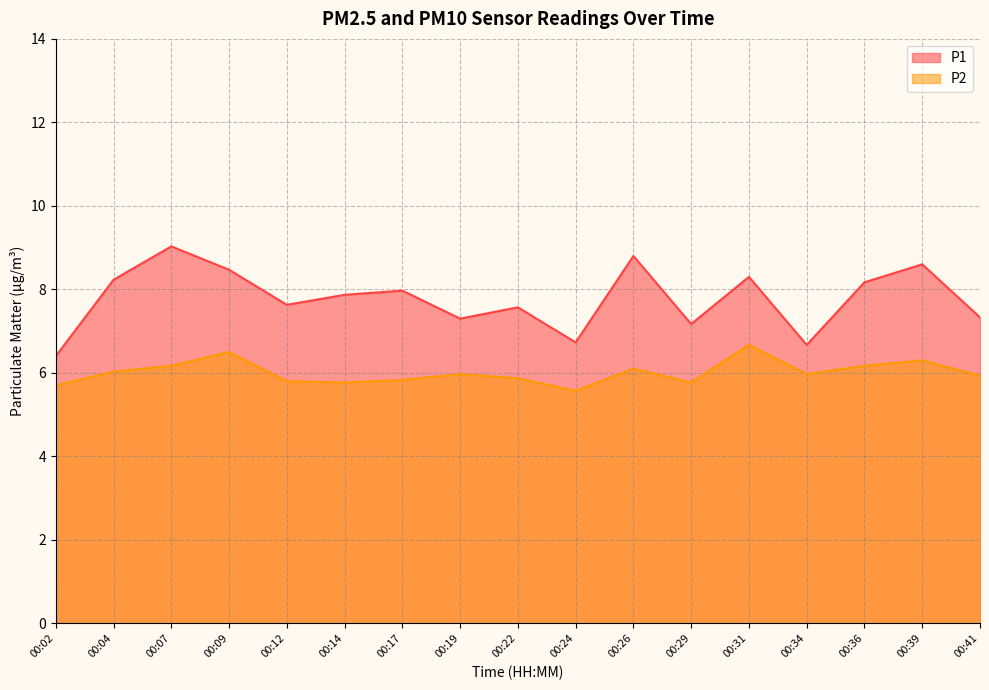

Reading right to left, list all the values displayed in this chart.

P1: 00:41=7.3	00:39=8.6	00:36=8.2	00:34=6.7	00:31=8.3	00:29=7.2	00:26=8.8	00:24=6.7	00:22=7.6	00:19=7.3	00:17=8.0	00:14=7.9	00:12=7.6	00:09=8.5	00:07=9.0	00:04=8.2	00:02=6.4
P2: 00:41=5.9	00:39=6.3	00:36=6.2	00:34=6.0	00:31=6.7	00:29=5.8	00:26=6.1	00:24=5.6	00:22=5.9	00:19=6.0	00:17=5.8	00:14=5.8	00:12=5.8	00:09=6.5	00:07=6.2	00:04=6.0	00:02=5.7